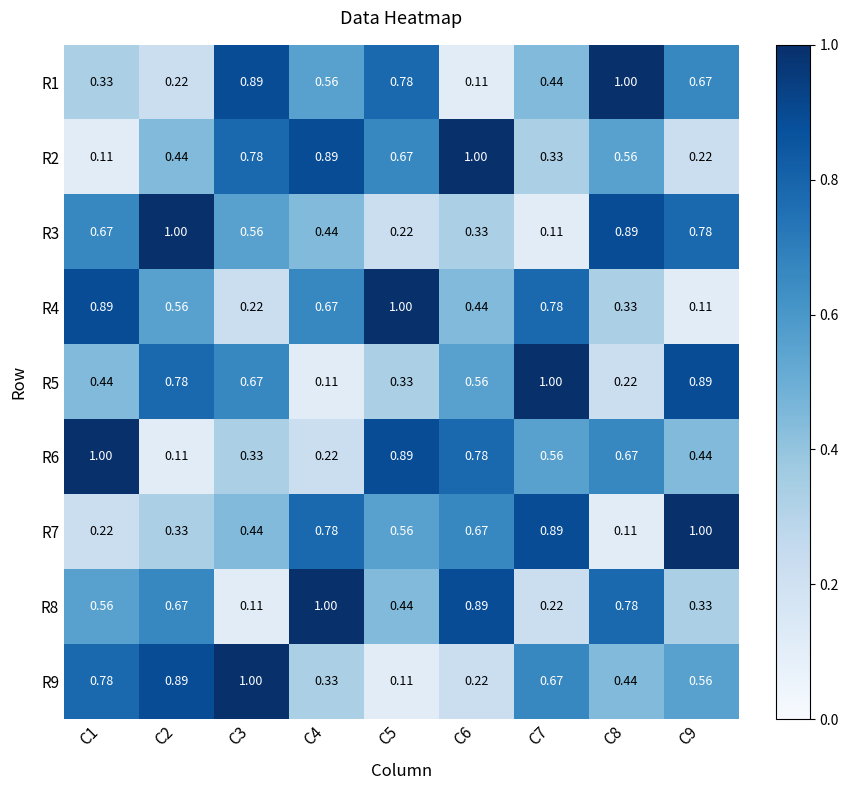

Count the number of data series in this chart.

9